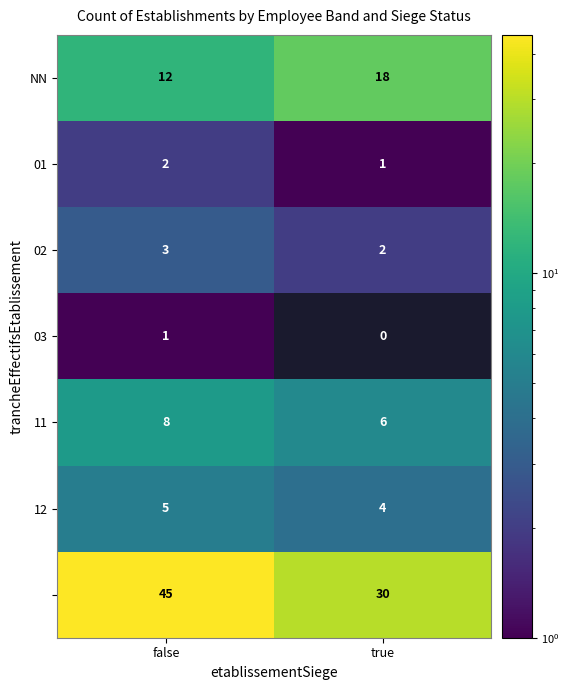

The value of 12 at true is 1.5. True or false?

False